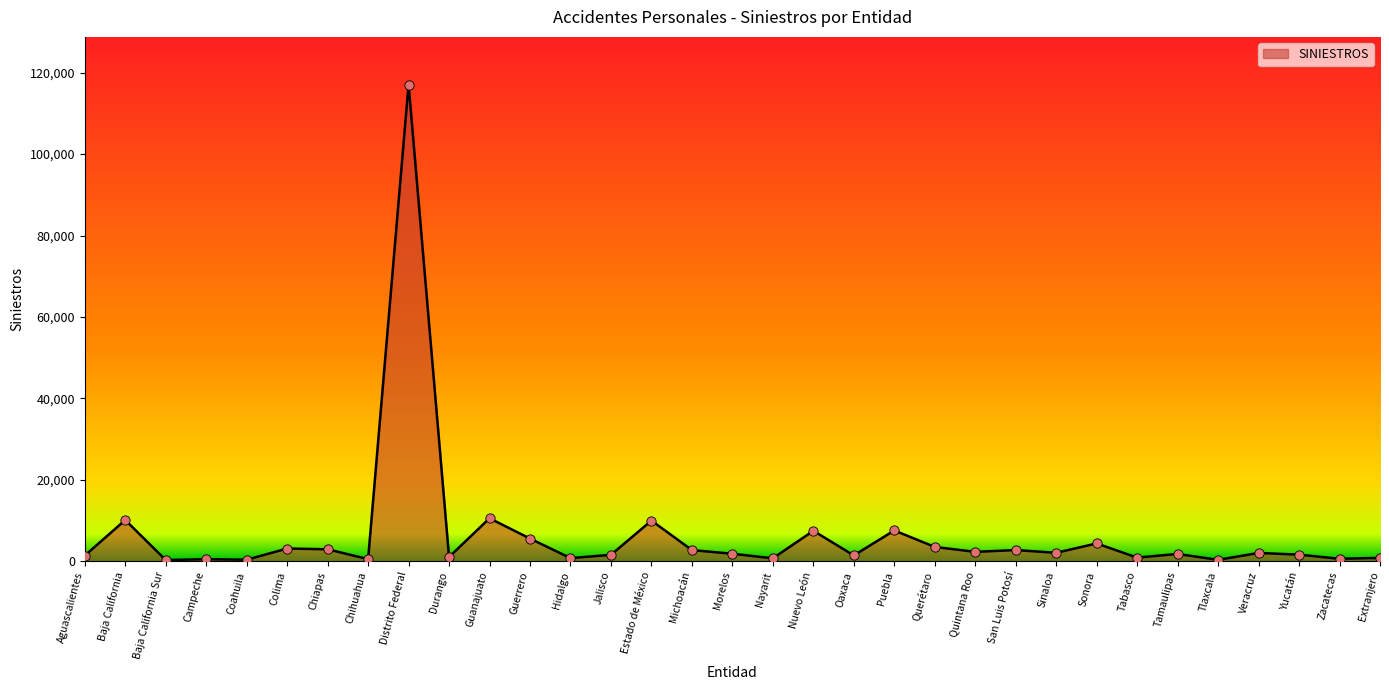

What is the ratio of the value at San Luis Potosí to the value at Chiapas?

0.9